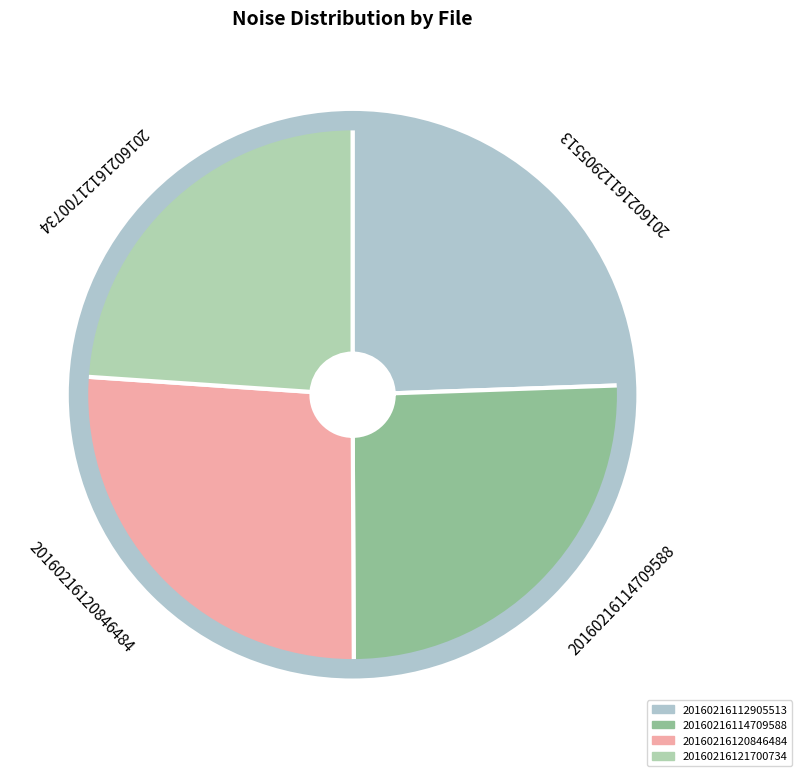

How many slices are in this pie chart?

4